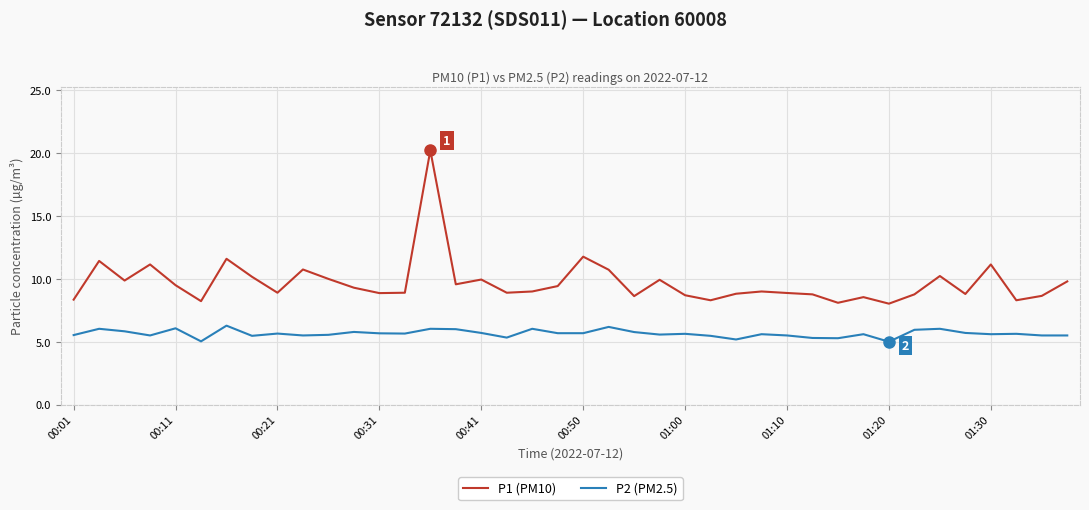

Count the number of data series in this chart.

2